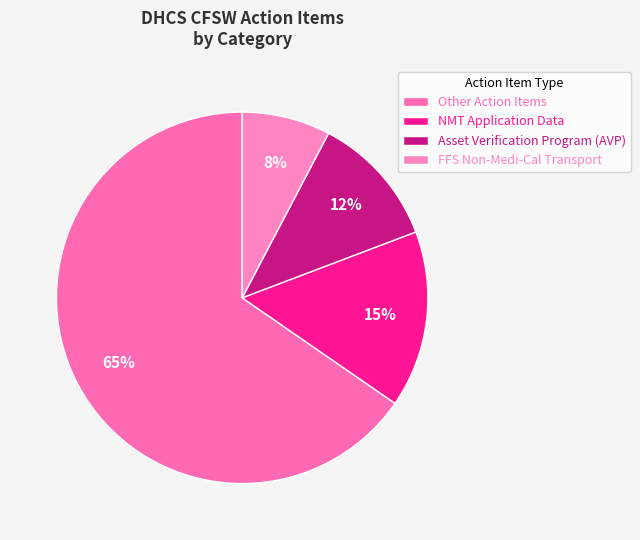

Which slice represents more than half of the pie?

Other Action Items